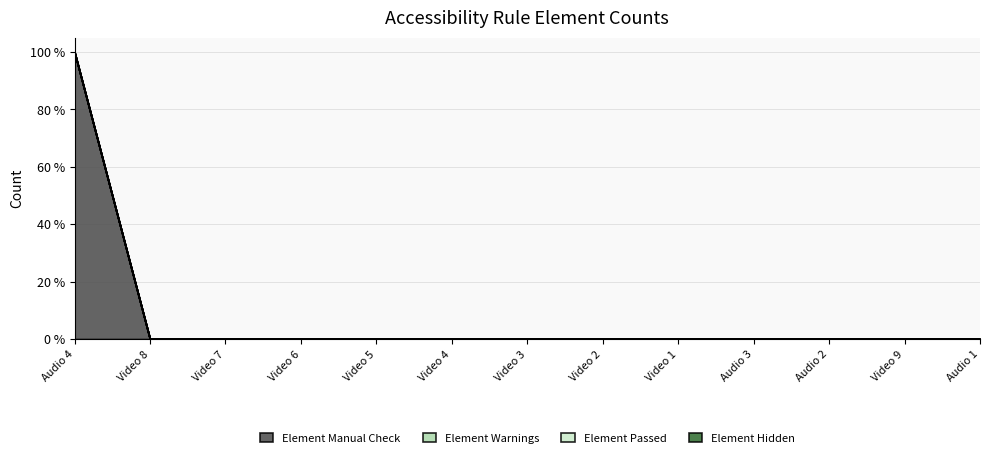

How many lines are shown in the chart?

4